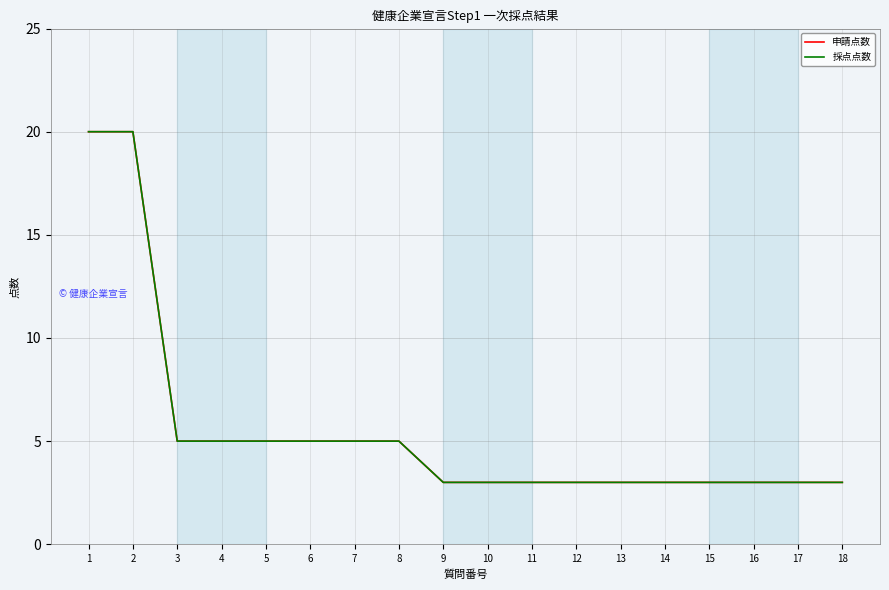

Is this an area chart (filled region under the line)?

No